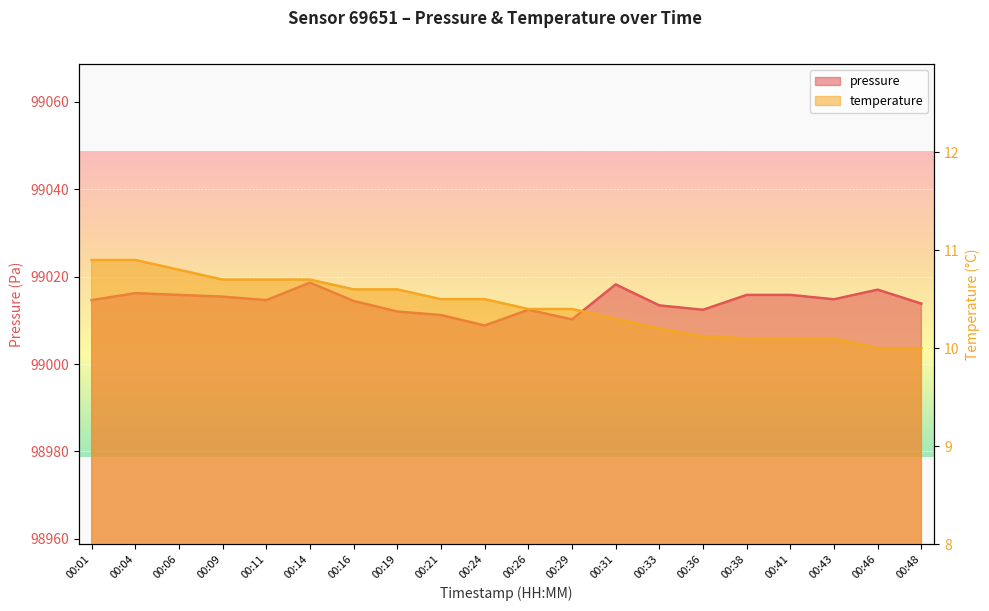

True or false: temperature and pressure cross at least once.

False